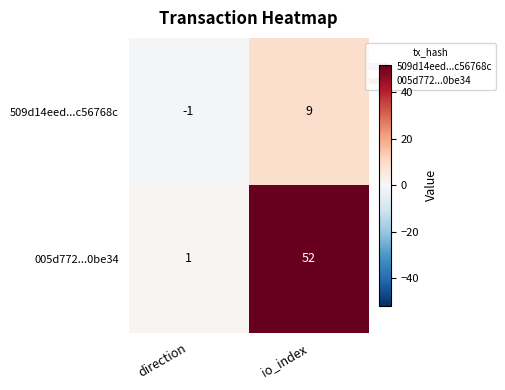

Which category has the lowest value across all series?

direction